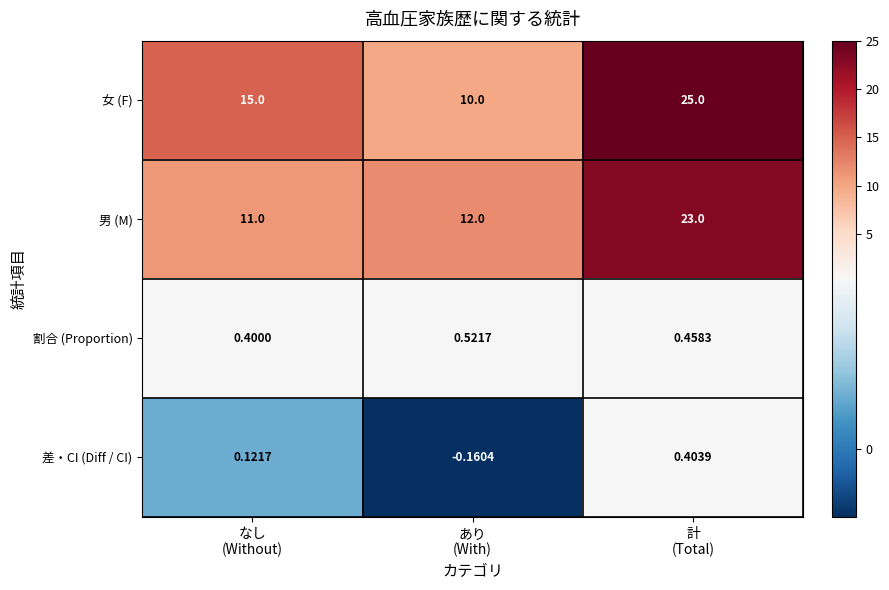

Which series has the largest range (max minus min)?

女 (F)